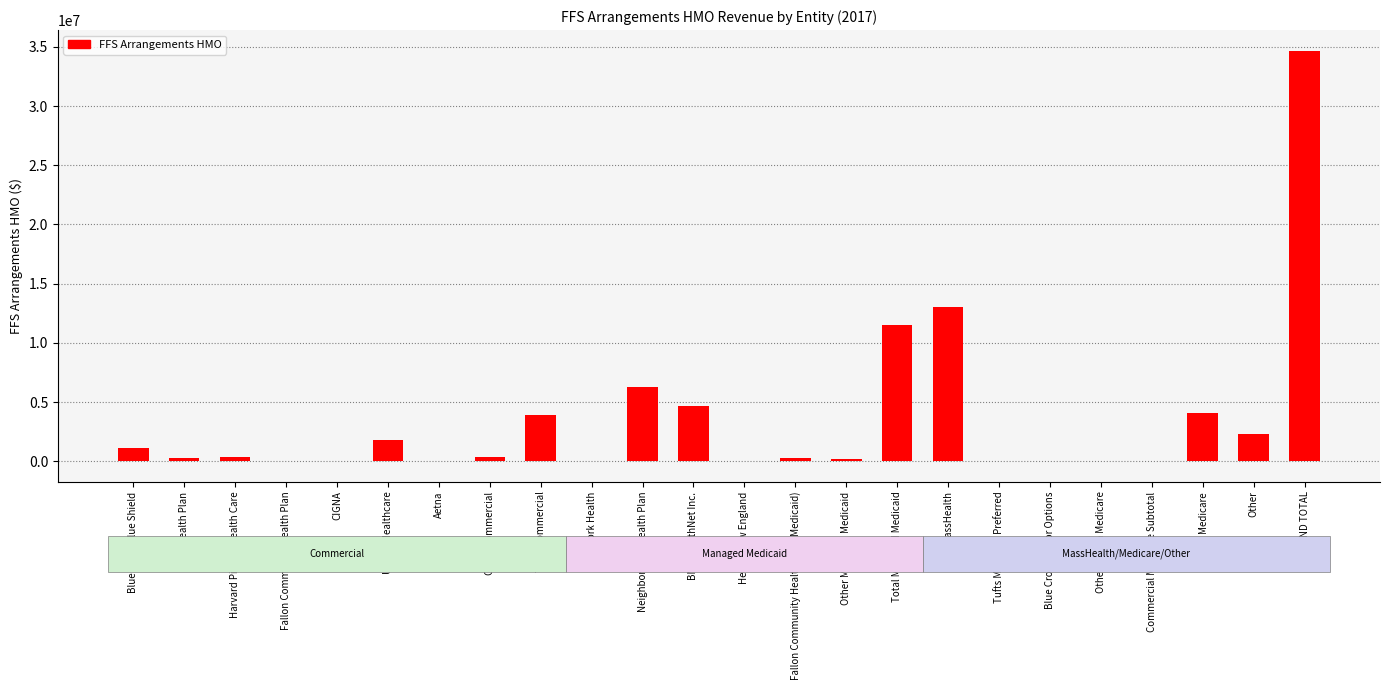

Where is the data nearest to the value 17341500?

MassHealth